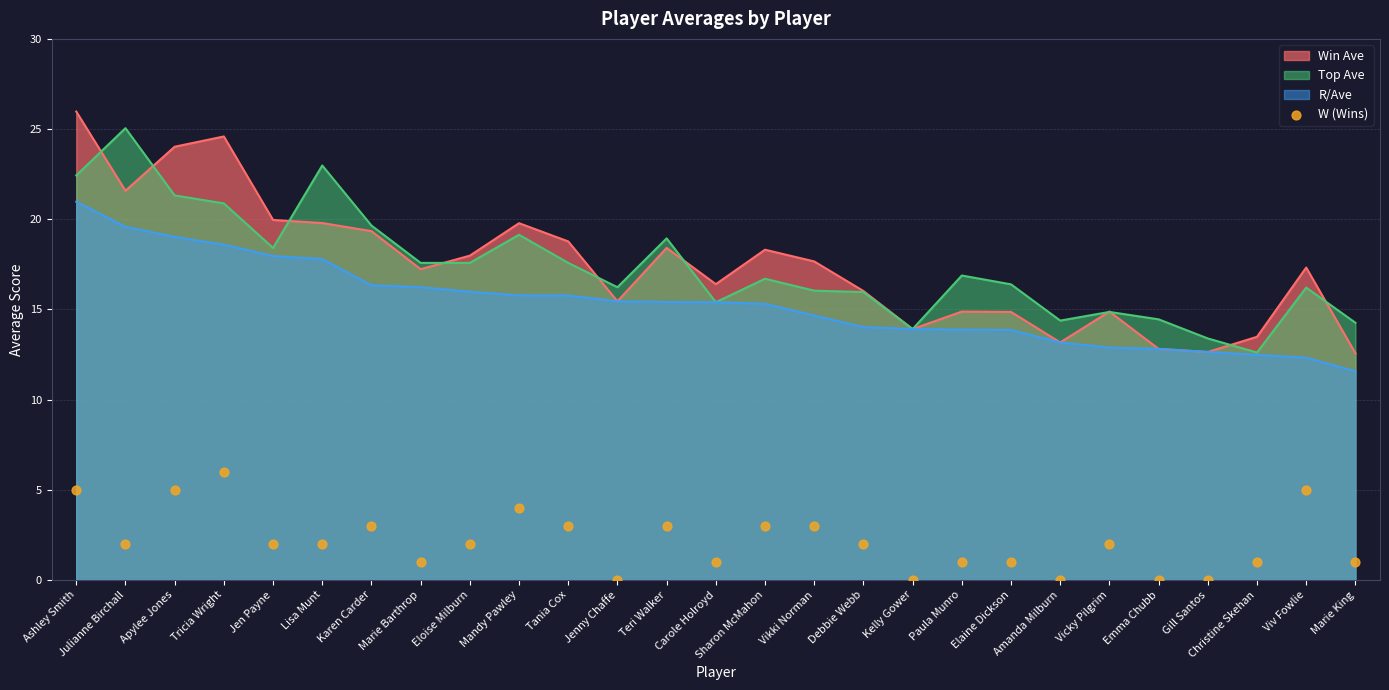

What is the change in value from Carole Holroyd to Vicky Pilgrim?

+1